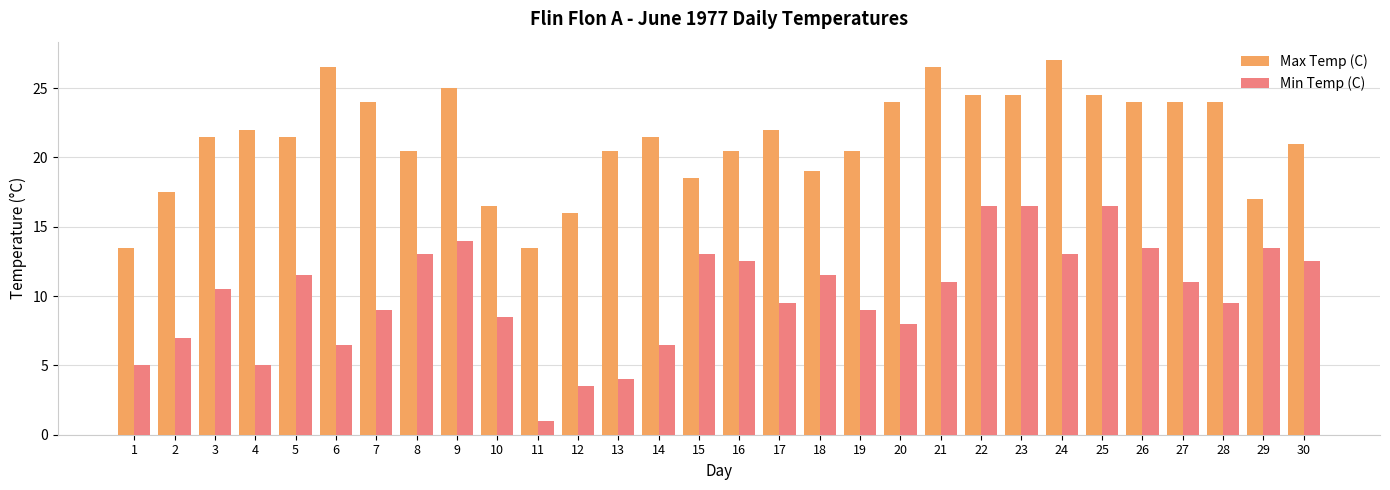

Where does the Max Temp (C) series first go above 21?

3